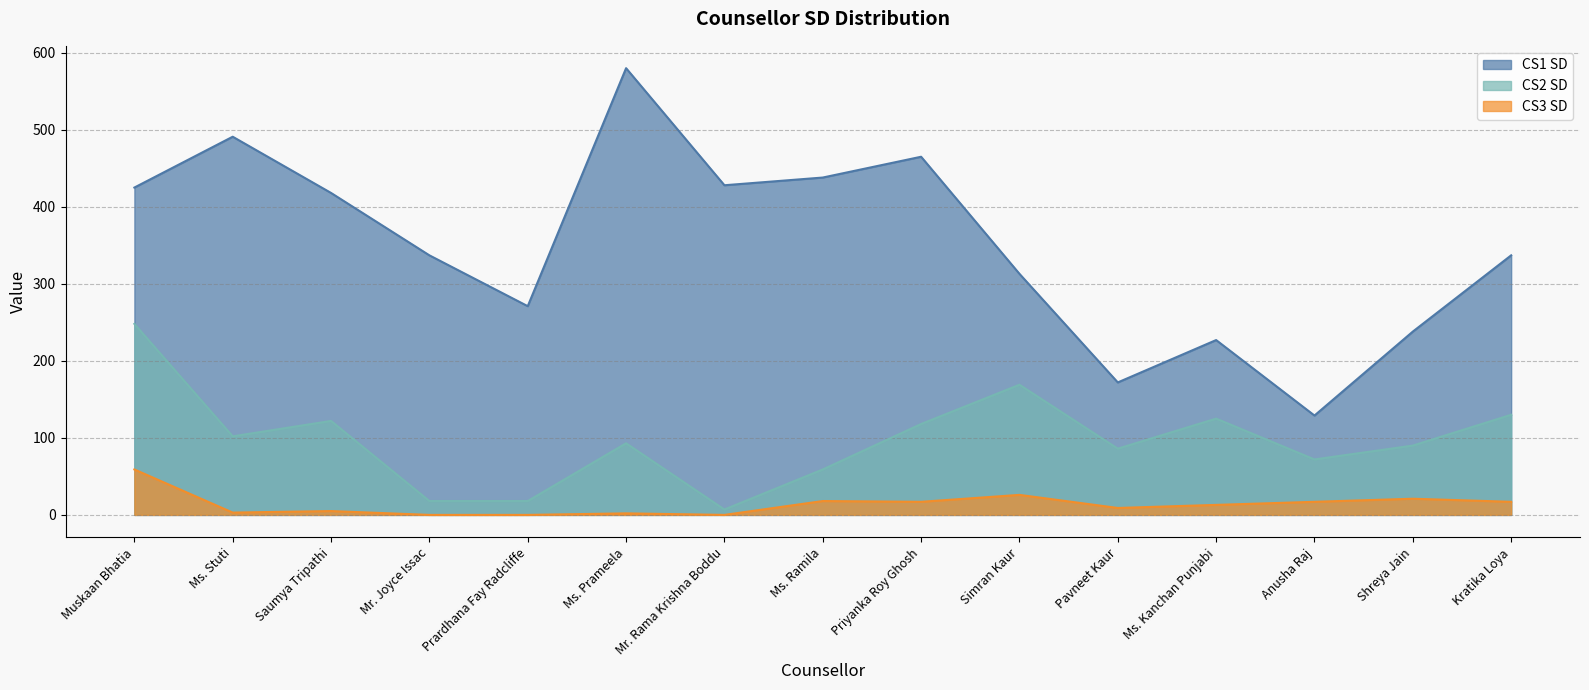

Which series has the largest total across all categories?

CS1 SD